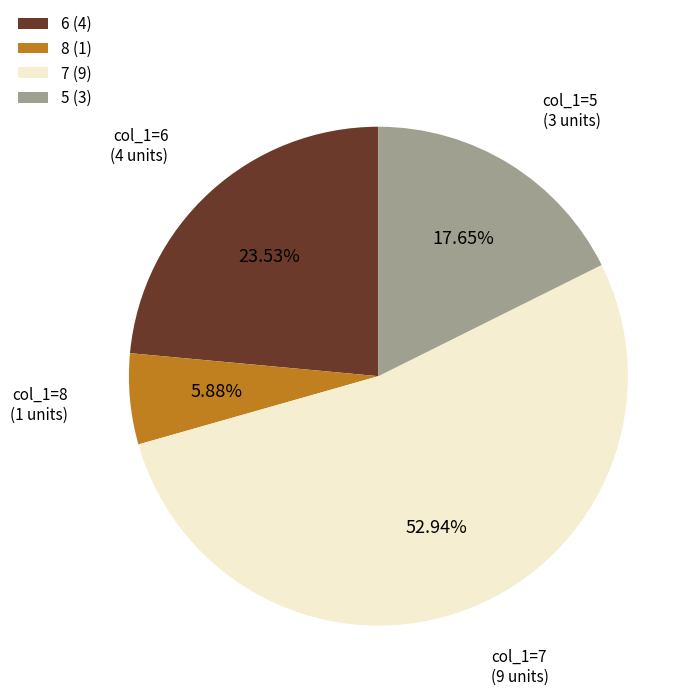

Rank the categories by value from highest to lowest.

7 (9), 6 (4), 5 (3), 8 (1)